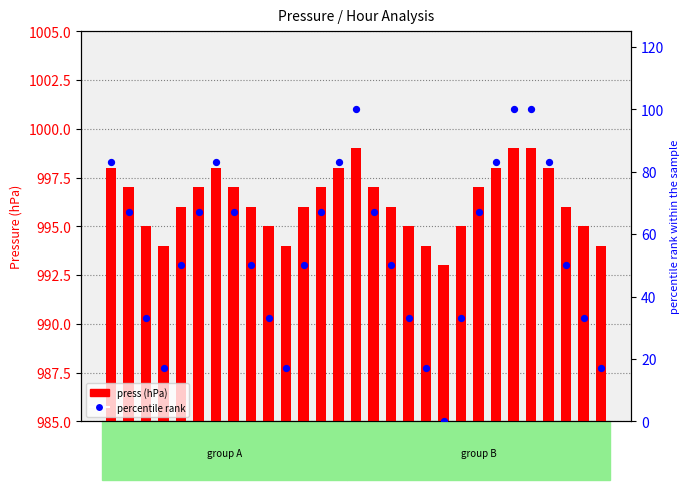

At which category is the sum across all series the highest?

14:00